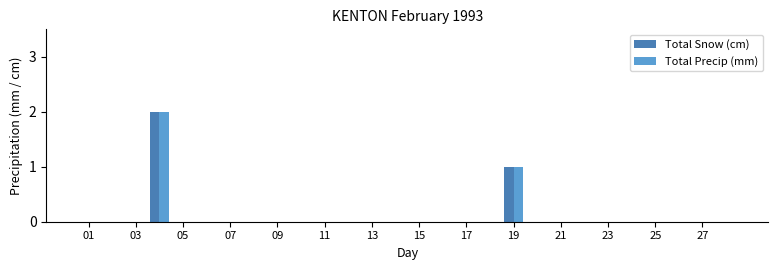

How many Total Snow (cm) values are between 0 and 1?

27